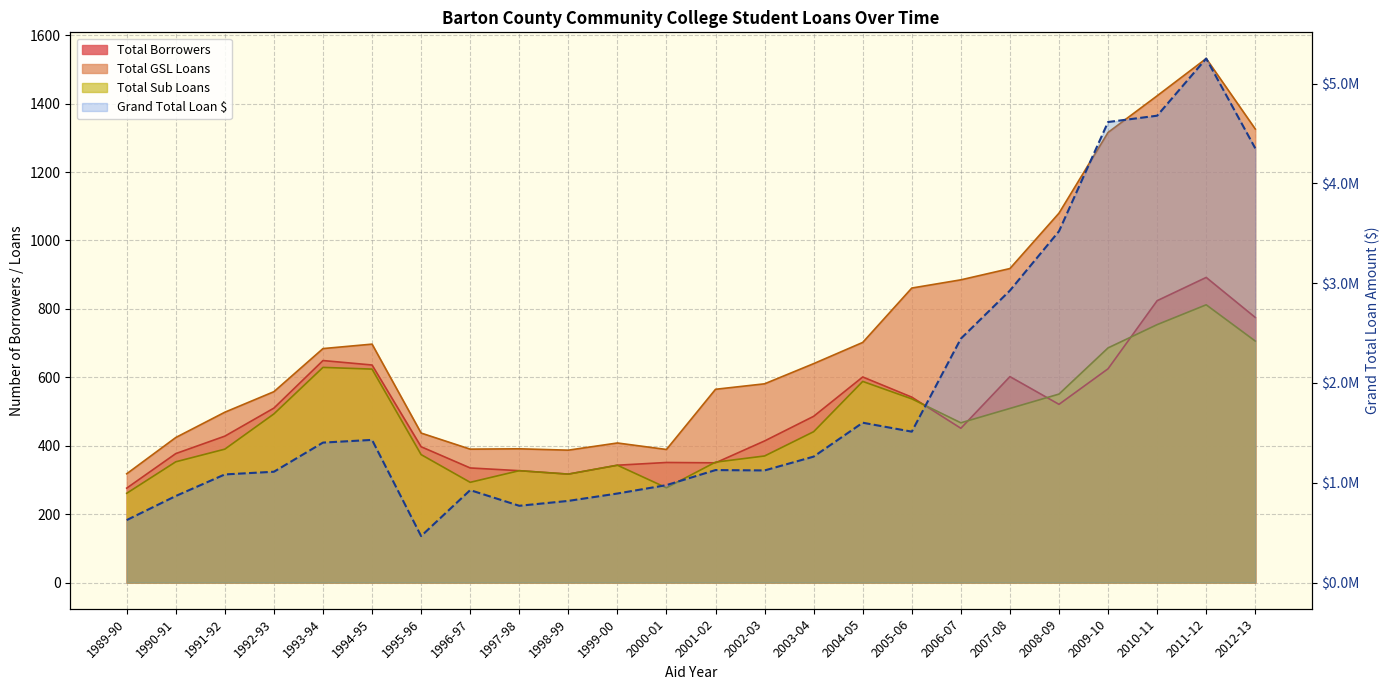

At which category does Total Borrowers reach its first local peak?

1993-94